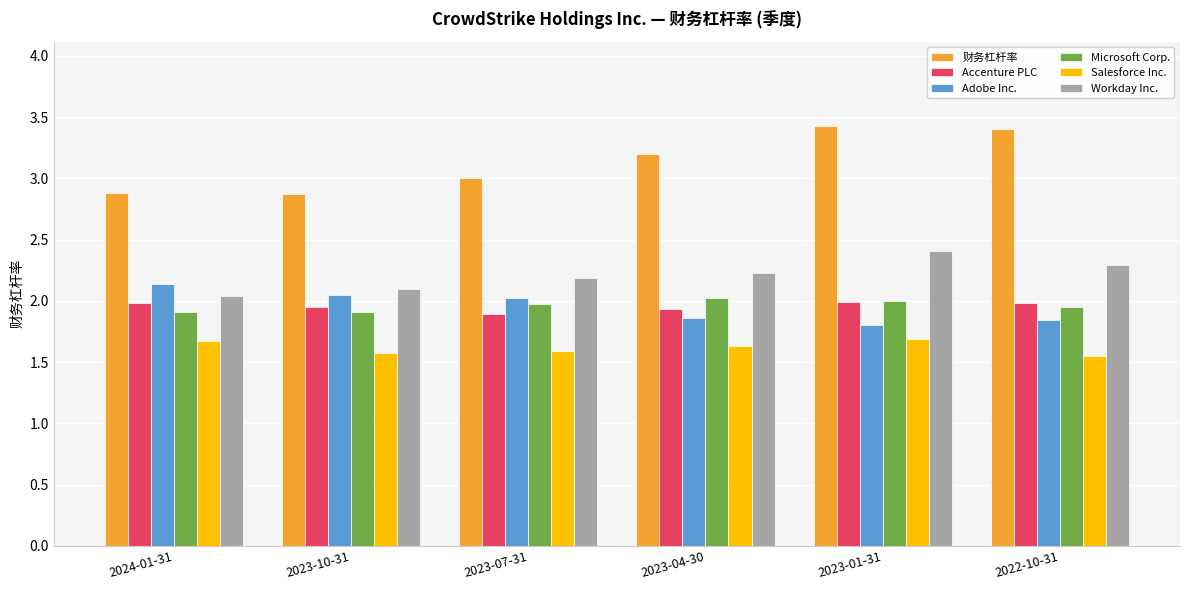

What is the difference between the highest and lowest values at 2023-07-31?

1.4